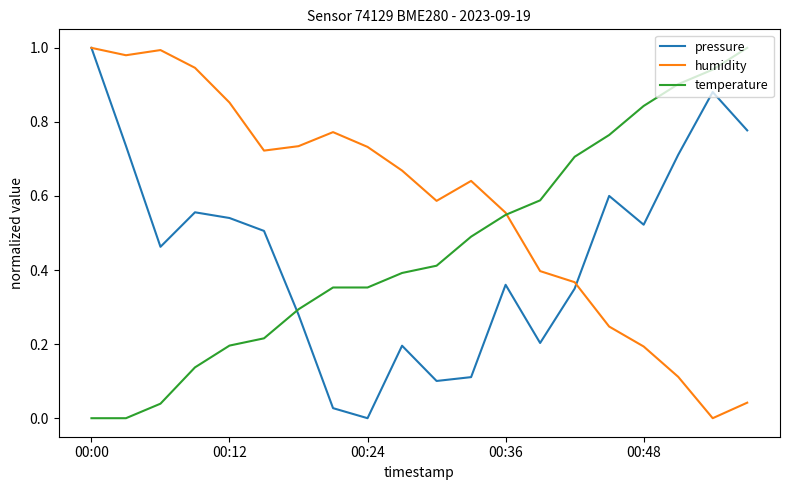

True or false: temperature and pressure cross at least once.

True